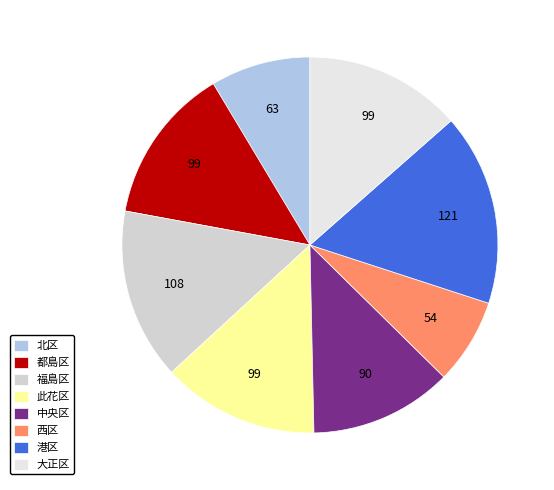

To the nearest percent, what is the difference between the 西区 and 都島区 slice percentages?

6%